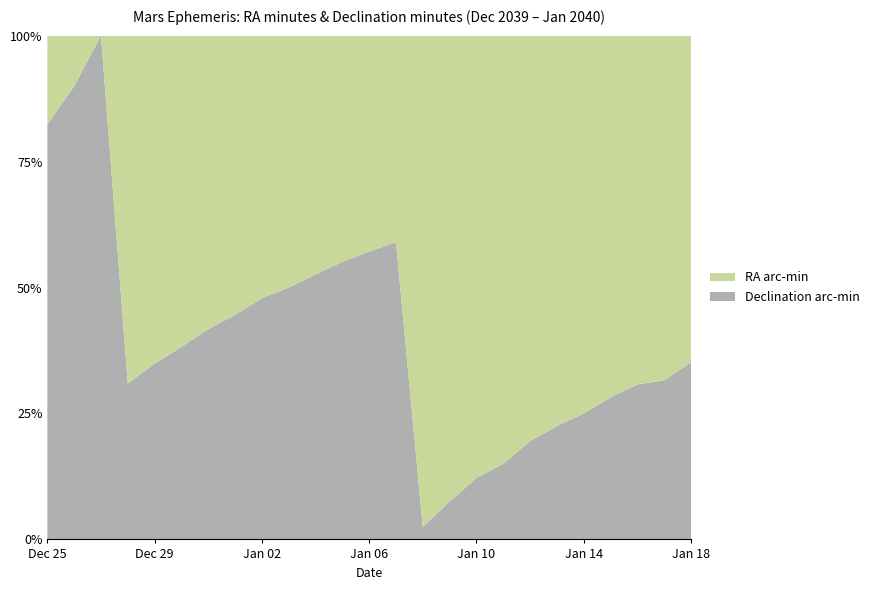

Reading left to right, transcribe all the data shown in this chart.

RA hours (min): Dec 25=3	Dec 26=2	Dec 27=0	Dec 28=58	Dec 29=56	Dec 30=55	Dec 31=53	Jan 01=51	Jan 02=49	Jan 03=48	Jan 04=46	Jan 05=44	Jan 06=42	Jan 07=41	Jan 08=39	Jan 09=37	Jan 10=36	Jan 11=34	Jan 12=33	Jan 13=31	Jan 14=30	Jan 15=28	Jan 16=27	Jan 17=26	Jan 18=24
Declination (min): Dec 25=14	Dec 26=18	Dec 27=22	Dec 28=26	Dec 29=30	Dec 30=34	Dec 31=38	Jan 01=41	Jan 02=45	Jan 03=48	Jan 04=51	Jan 05=54	Jan 06=56	Jan 07=59	Jan 08=1	Jan 09=3	Jan 10=5	Jan 11=6	Jan 12=8	Jan 13=9	Jan 14=10	Jan 15=11	Jan 16=12	Jan 17=12	Jan 18=13